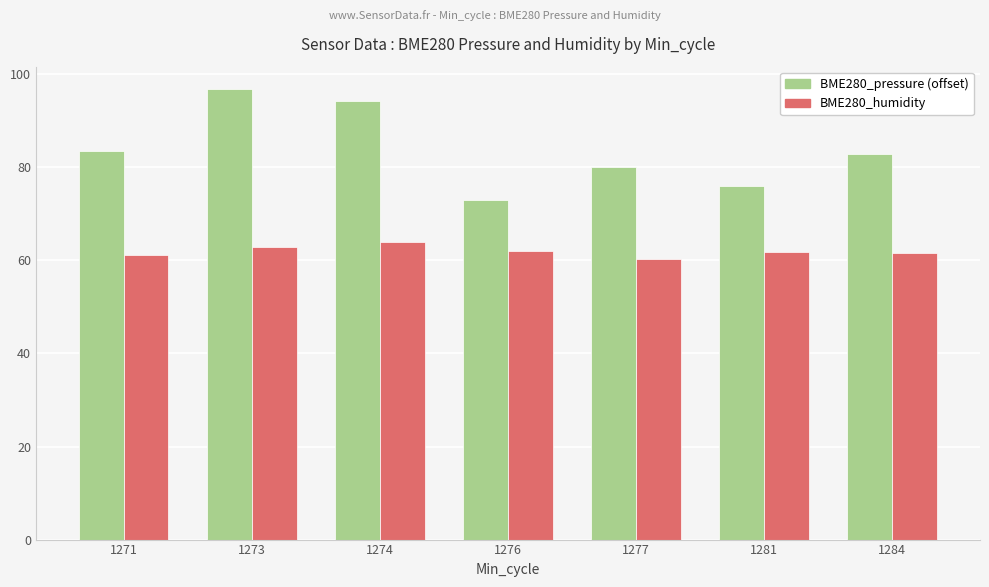

Which series has the largest total across all categories?

BME280_pressure (offset)